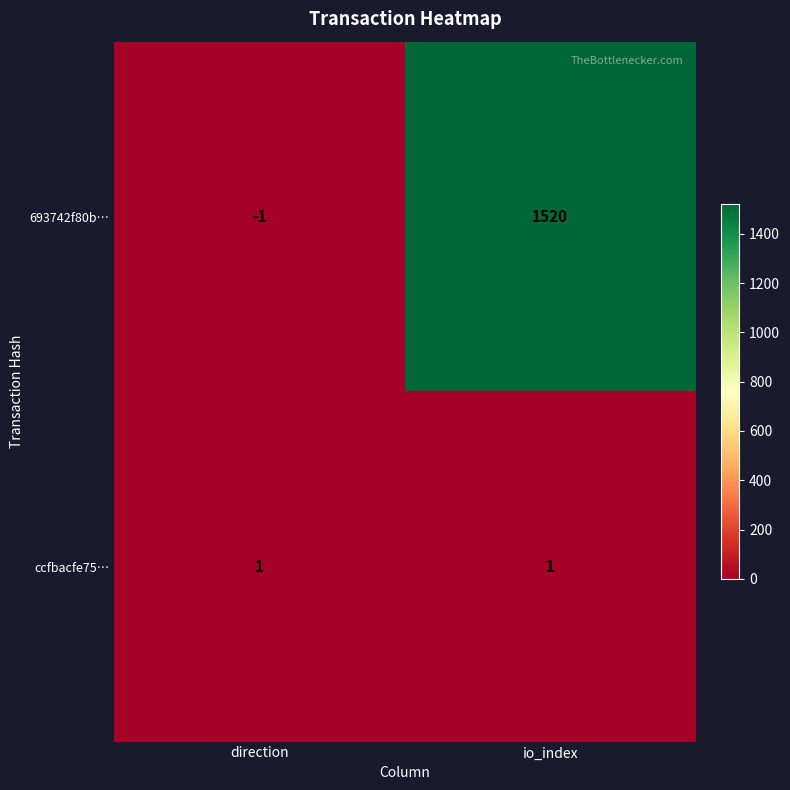

Which label corresponds to the smallest value in the chart?

direction